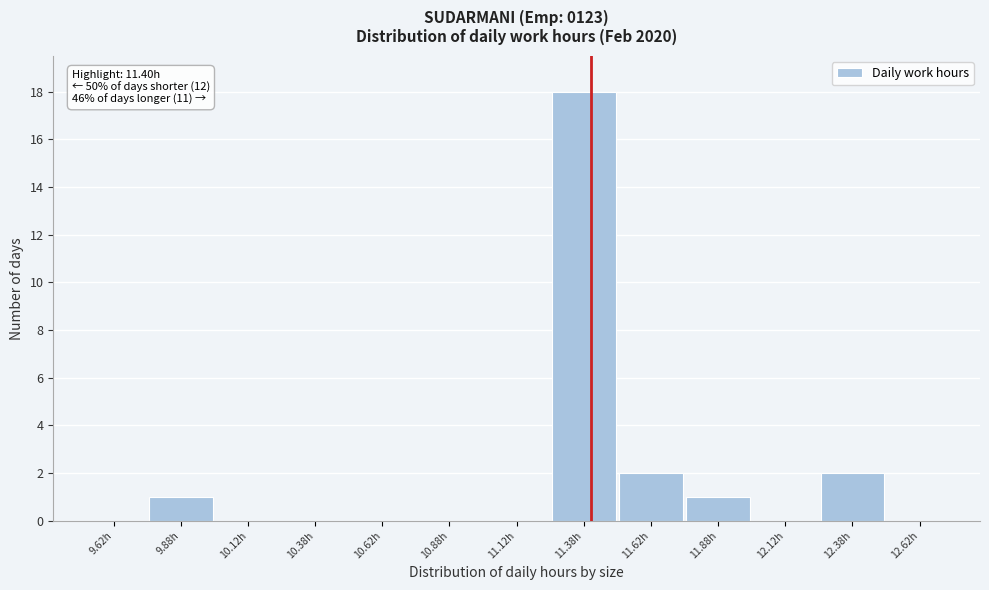

Which range on the x-axis has the tallest bar?

11.25 to 11.50